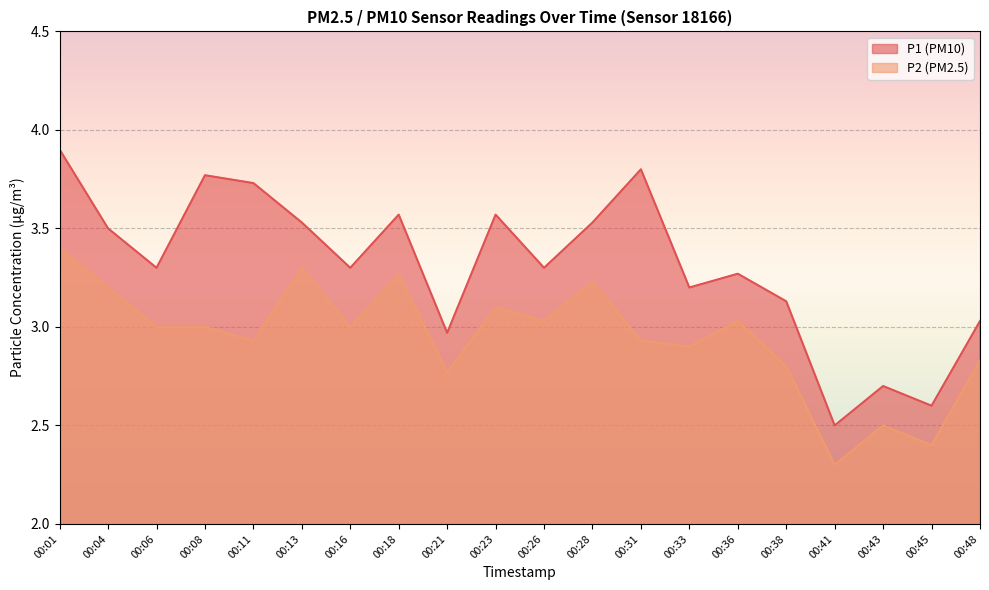

Read the P2 value at 00:18.

3.3